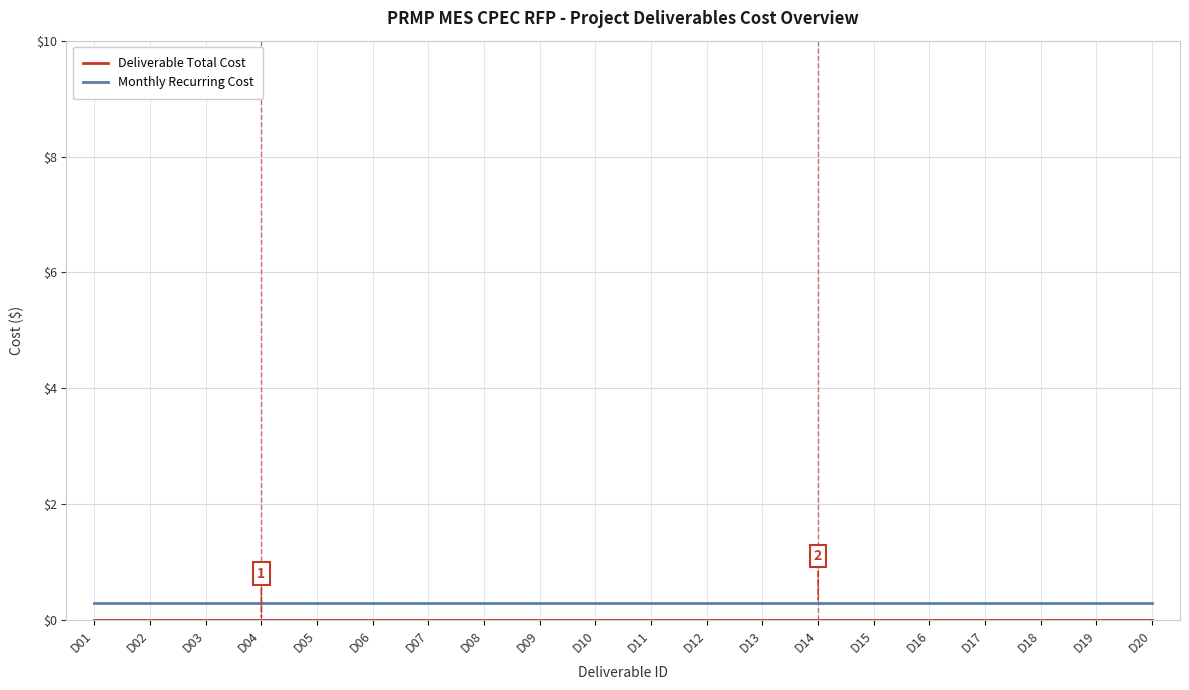

True or false: Deliverable Total Cost has more than 2 points higher than both neighbors.

False